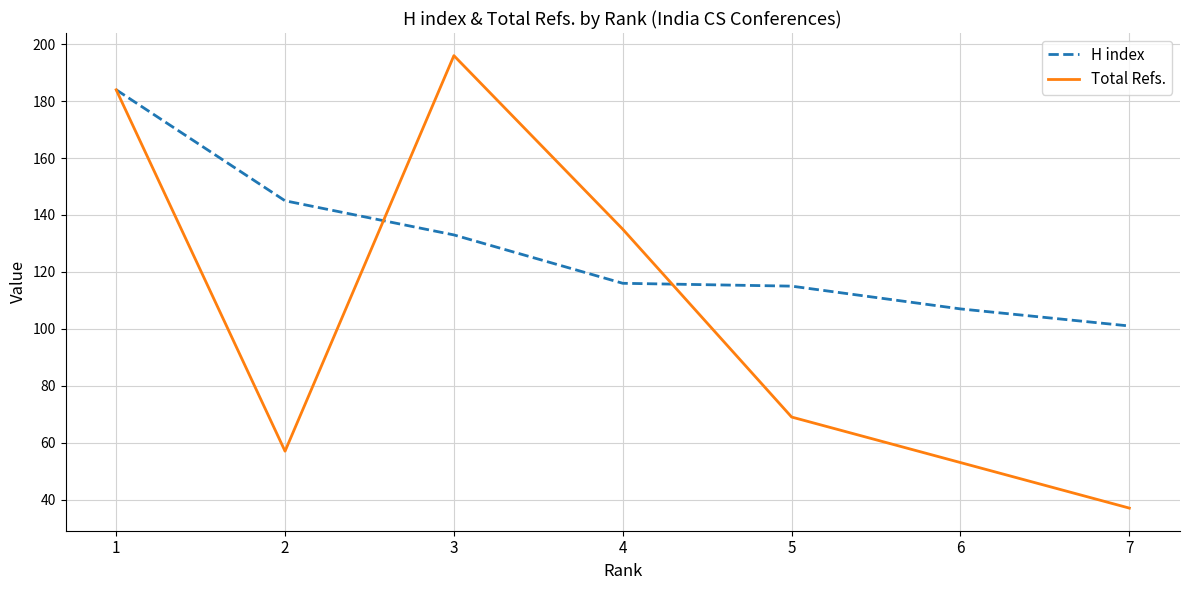

How many categories are shown in the chart?

7